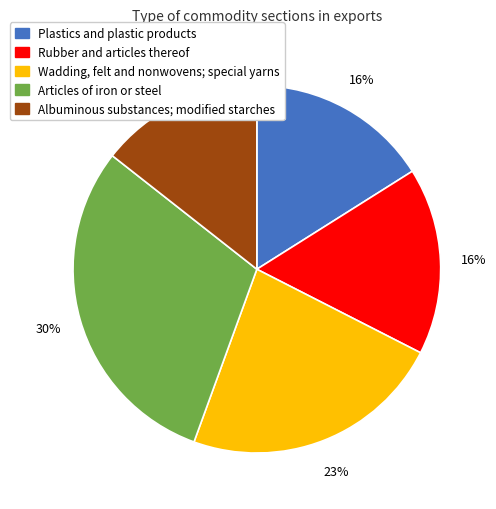

What is the smallest slice in the pie chart?

Albuminous substances; modified starches